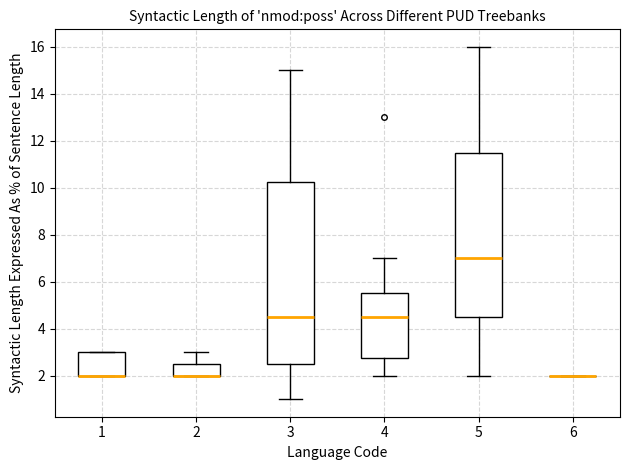

Where is the upper edge of the box at x = 3 on the y-axis? The values are not printed on the chart, so give them approximately, as read against the axis.

10.2